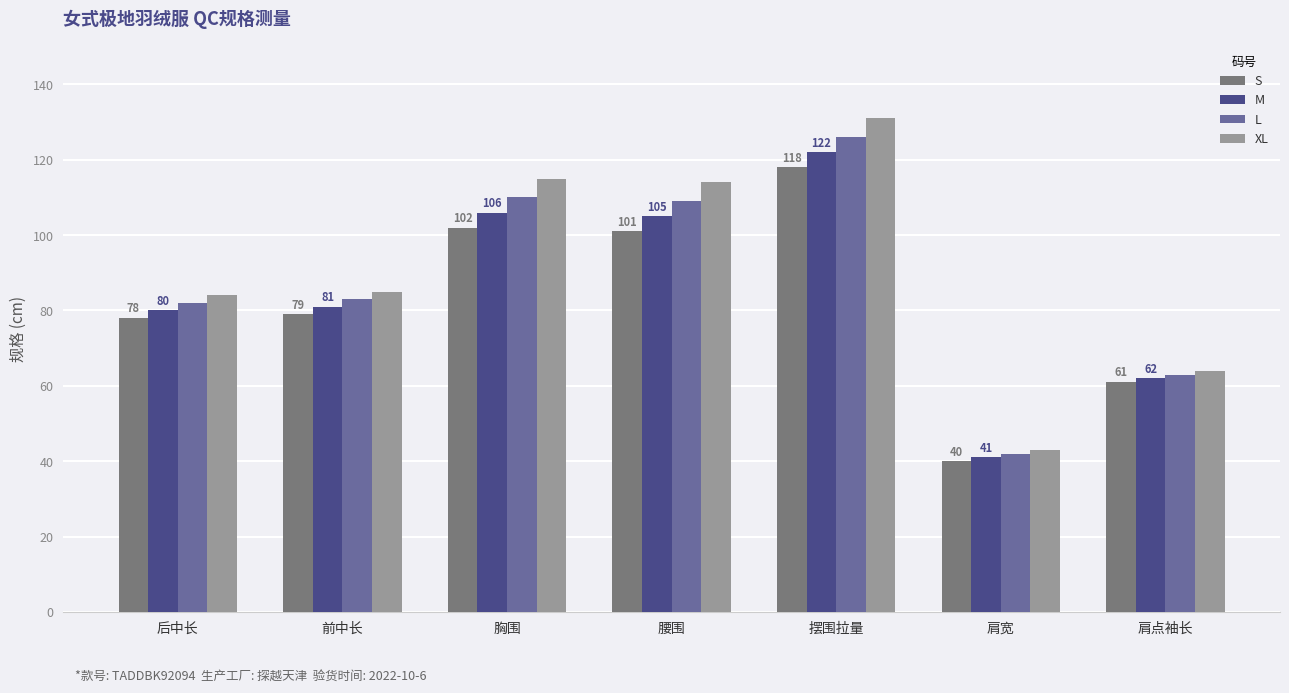

At which label is M closest to 81?

前中长